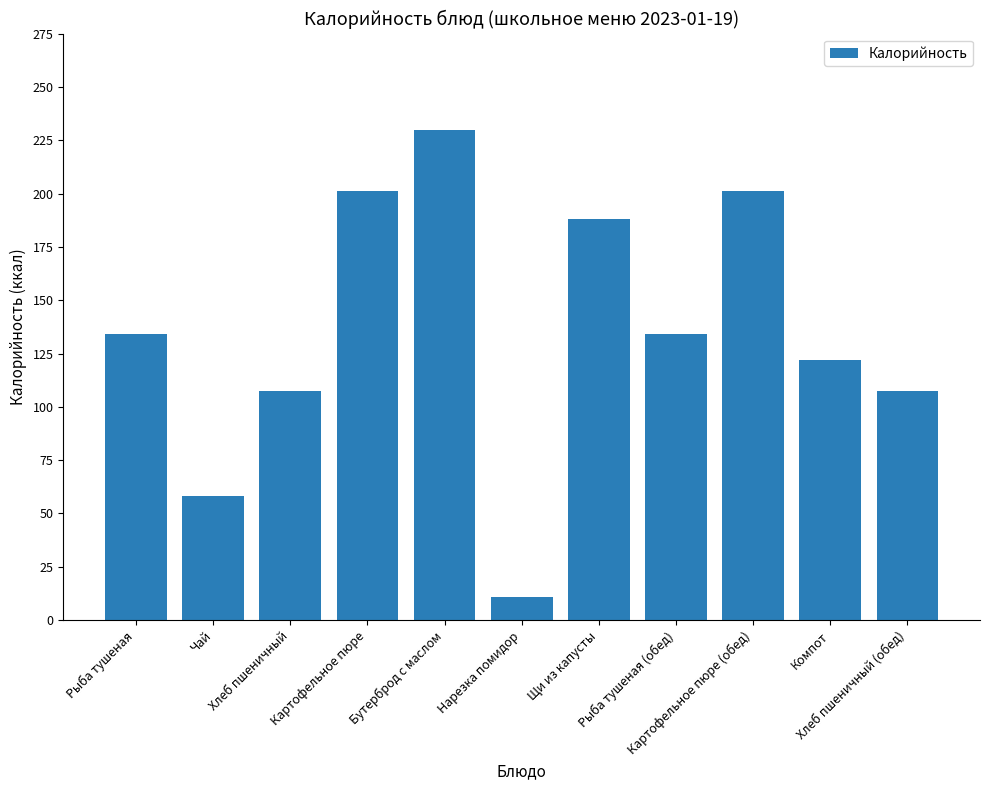

Between Картофельное пюре and Нарезка помидор, which is larger?

Картофельное пюре